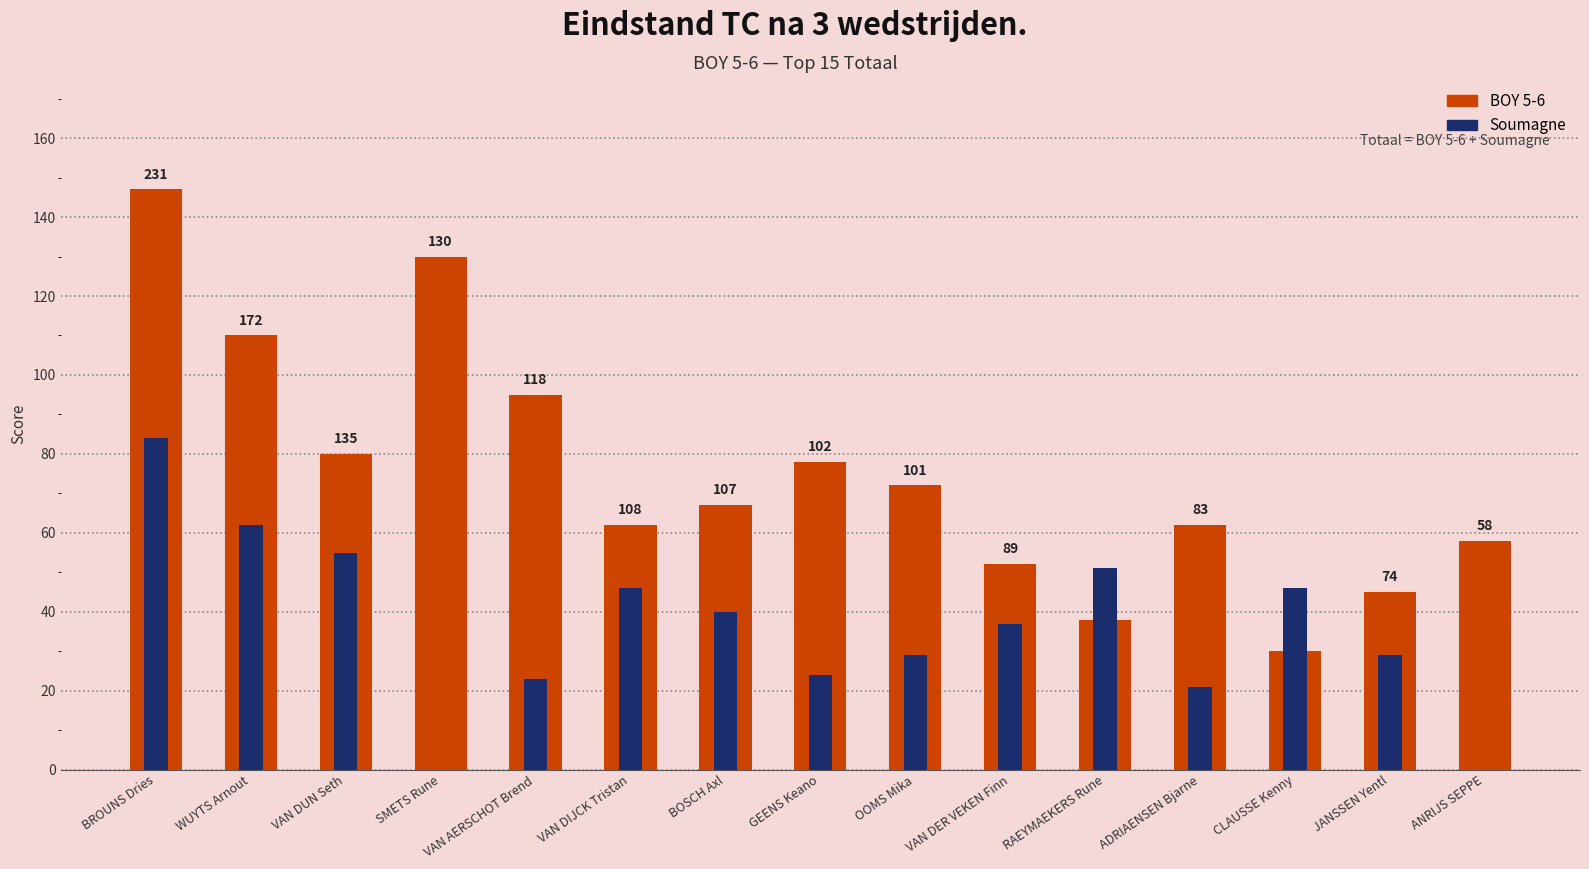

What is the lowest value of the BOY 5-6 series?

30